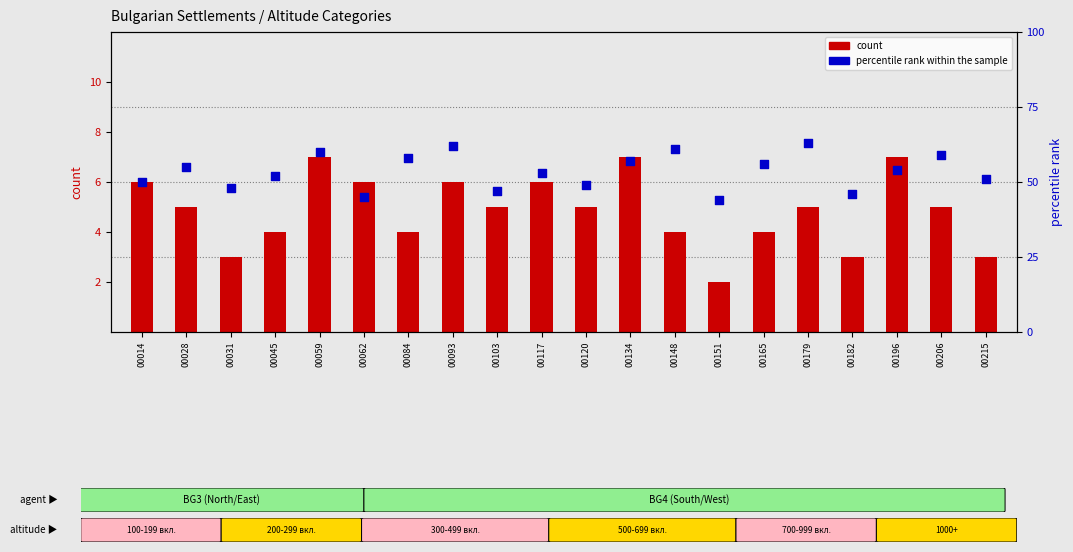

At how many categories does at least one series exceed 24?

20